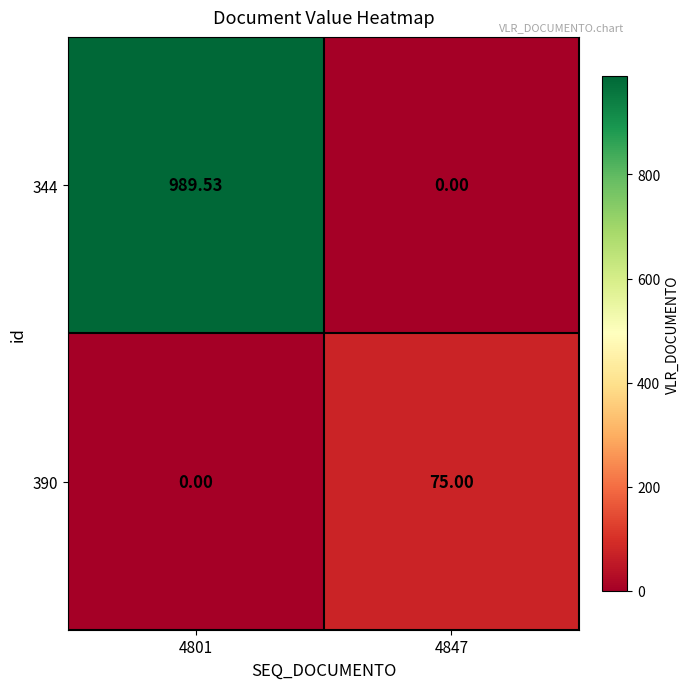

Is the value of 344 at 4801 greater than the value of 390 at 4801?

Yes